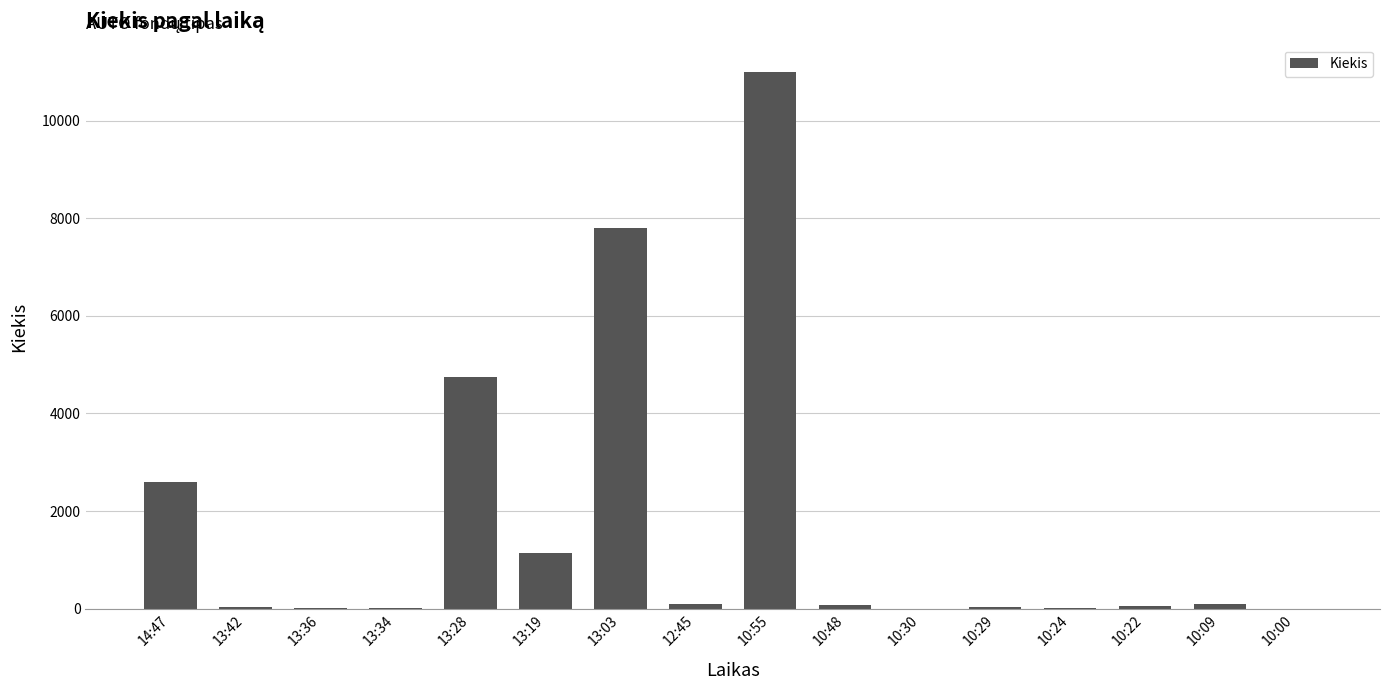

What is the greatest value displayed?

11004